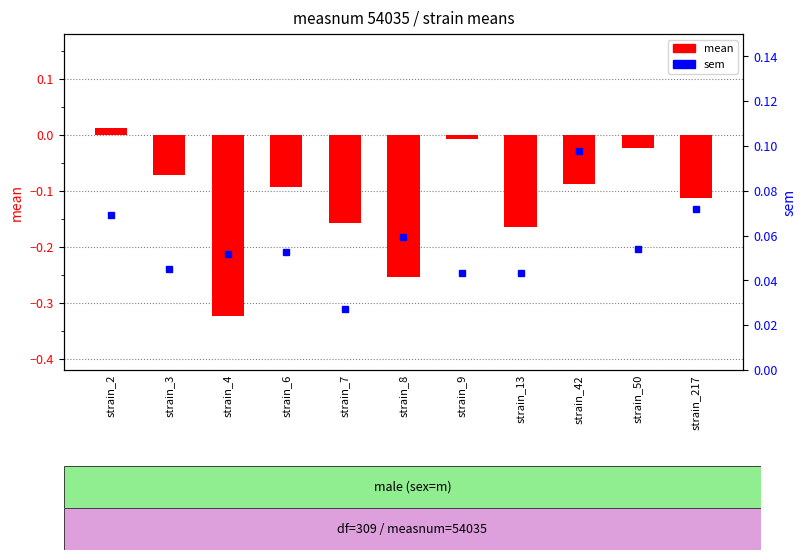

Rank the series by their average value, from highest to lowest.

sem, mean